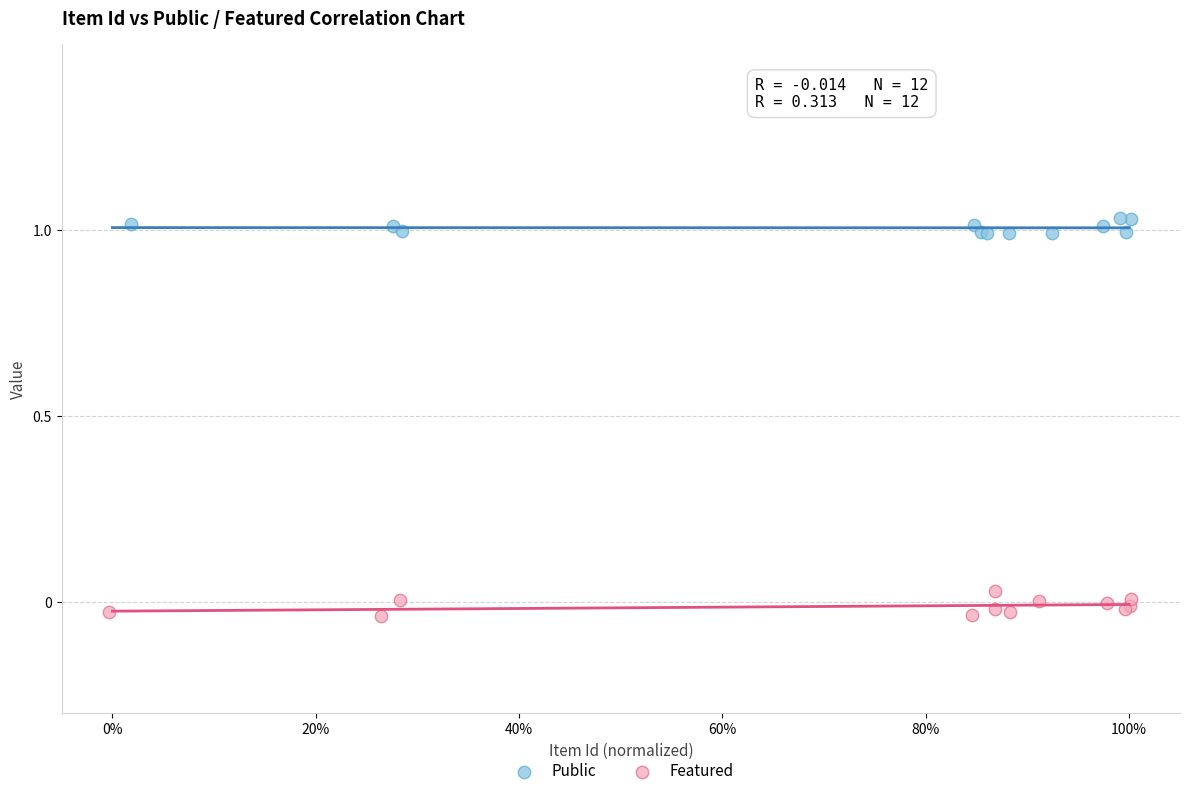

Which series contains the lowest Y value?

Featured